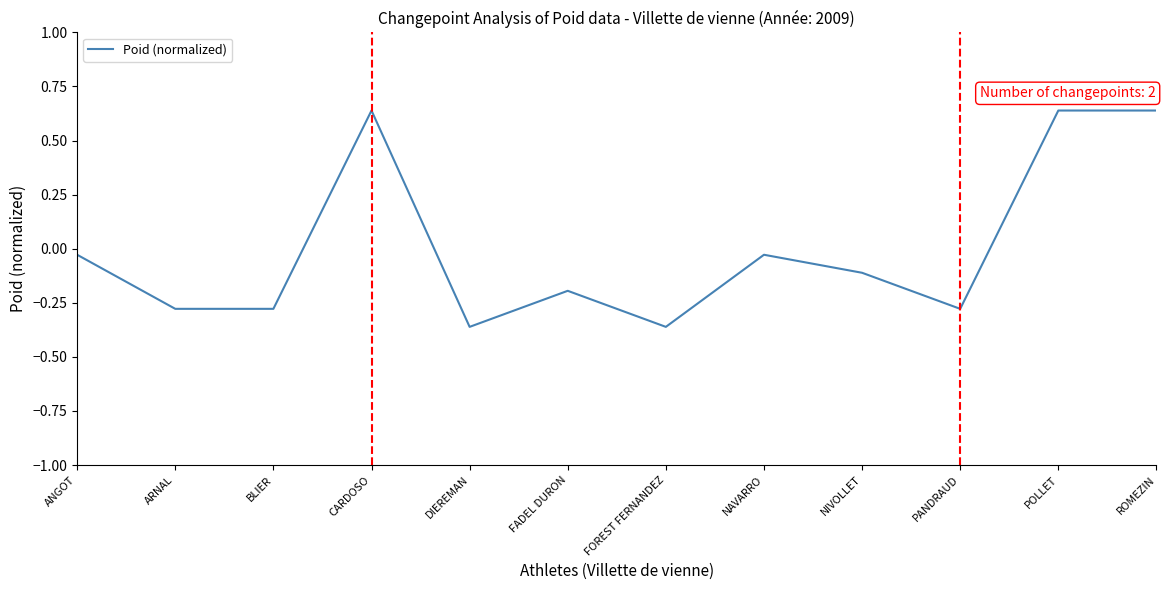

Where does the data first go above 0?

CARDOSO